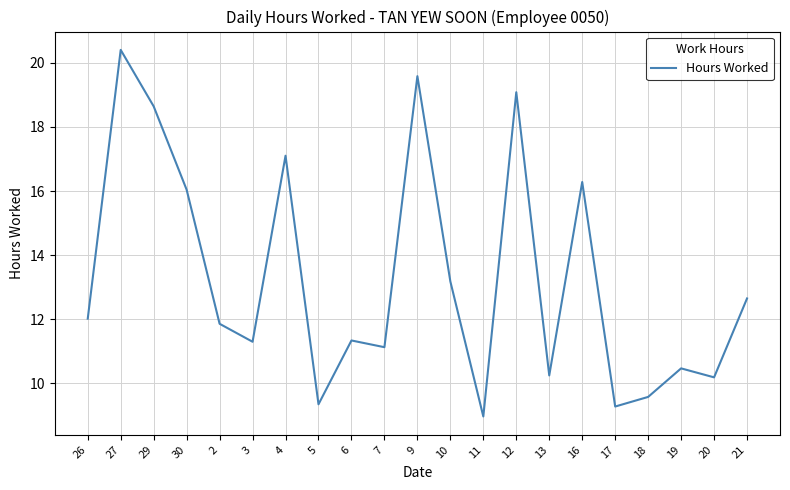

What is the difference between the values at 12 and 2?

7.2